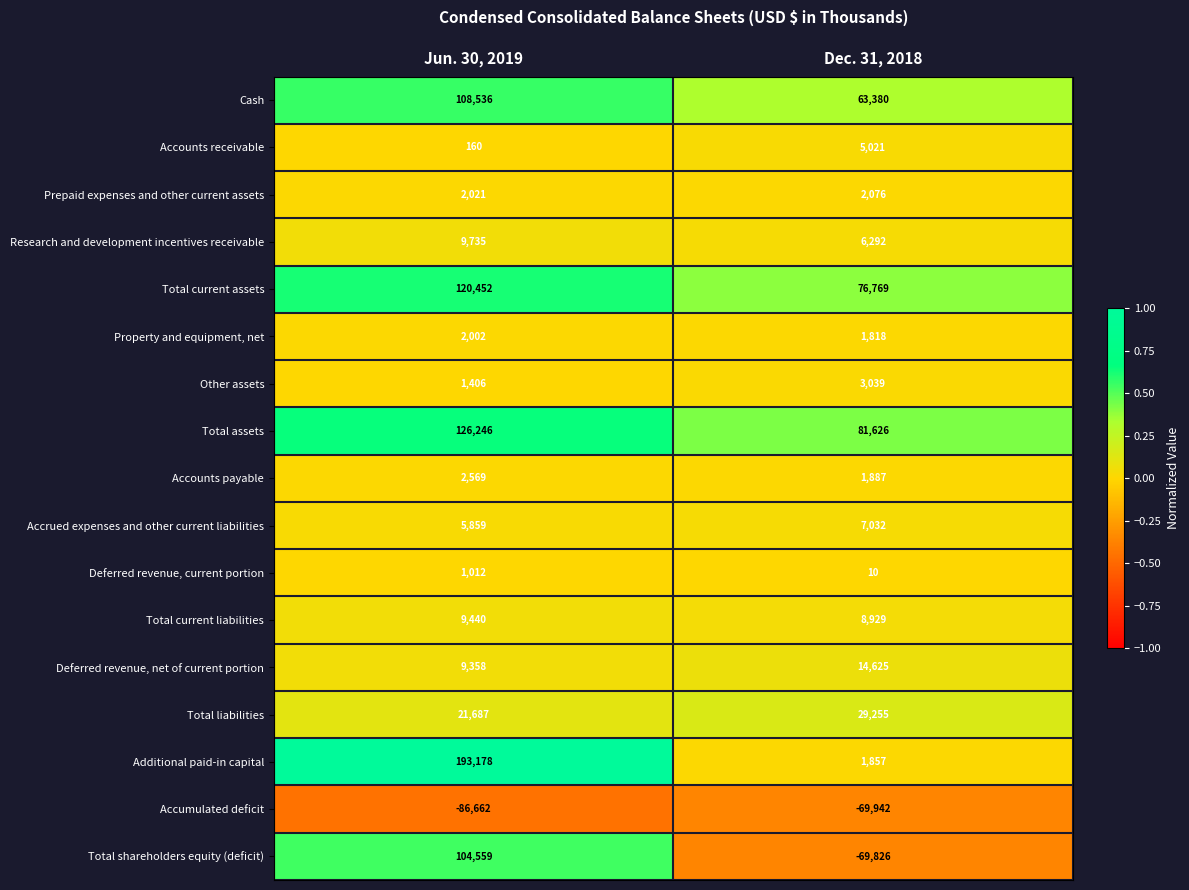

What is the difference between the maximum and minimum values in the Prepaid expenses and other current assets series?

55